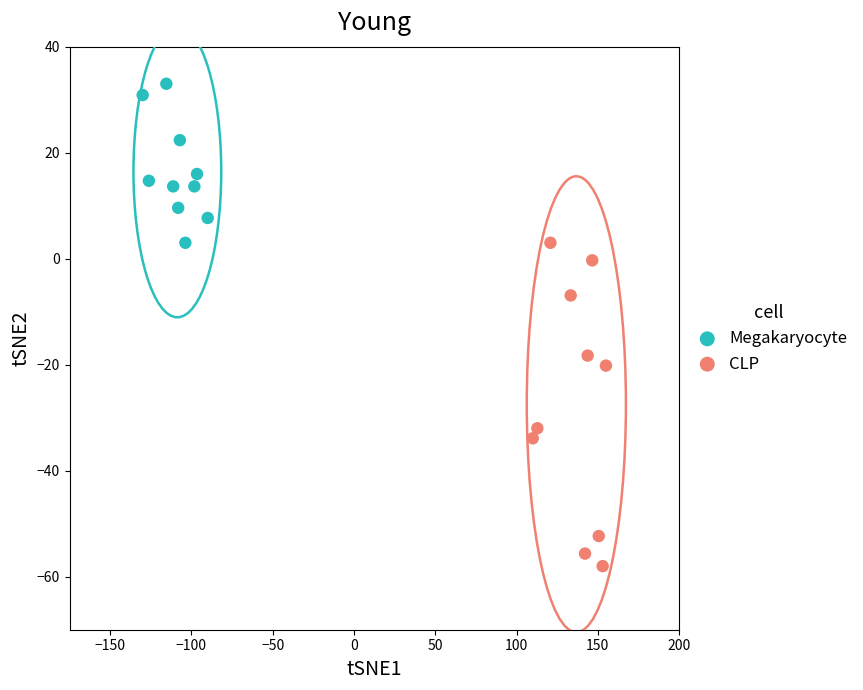

Which series has the largest Y range (max minus min)?

CLP